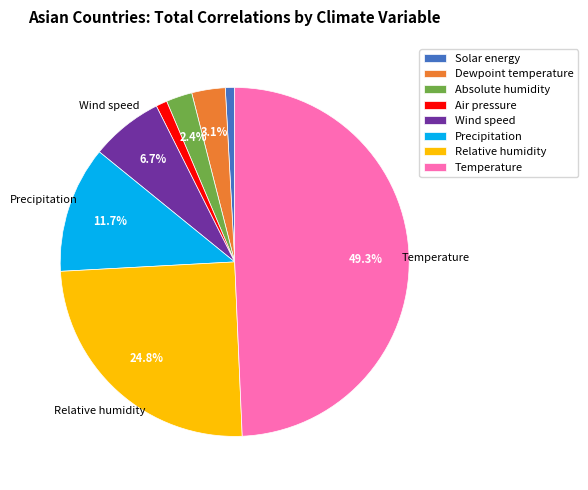

To the nearest percent, what is the difference between the Precipitation and Wind speed slice percentages?

5%